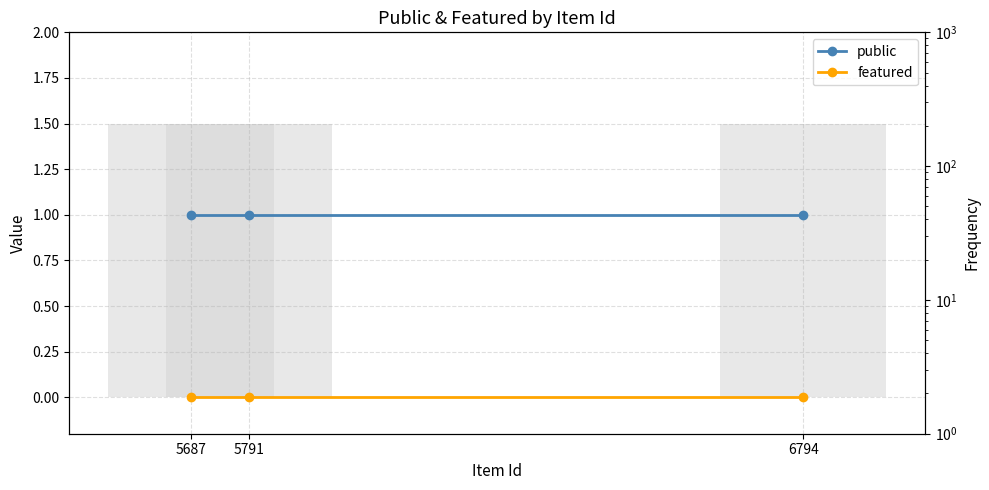

How many bars are there in total?

6